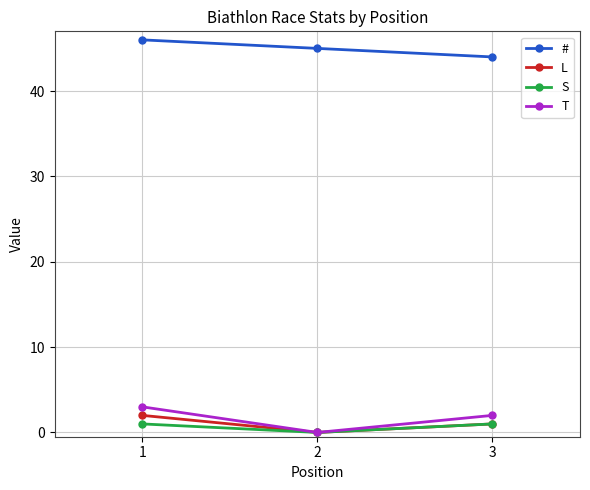

Is it true that T equals 3 at 1?

True